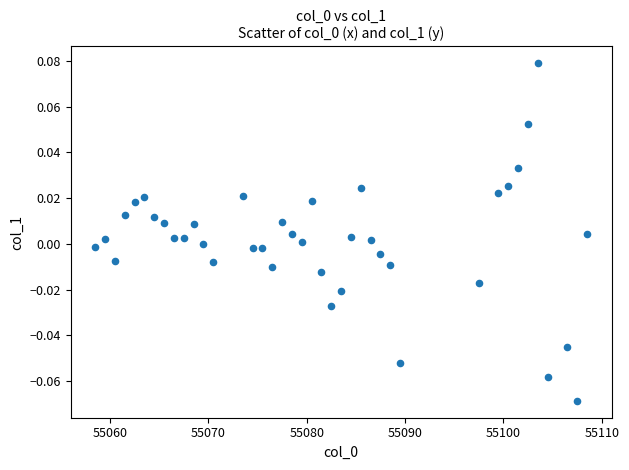

What is the range of X values (max minus min)?

50.0